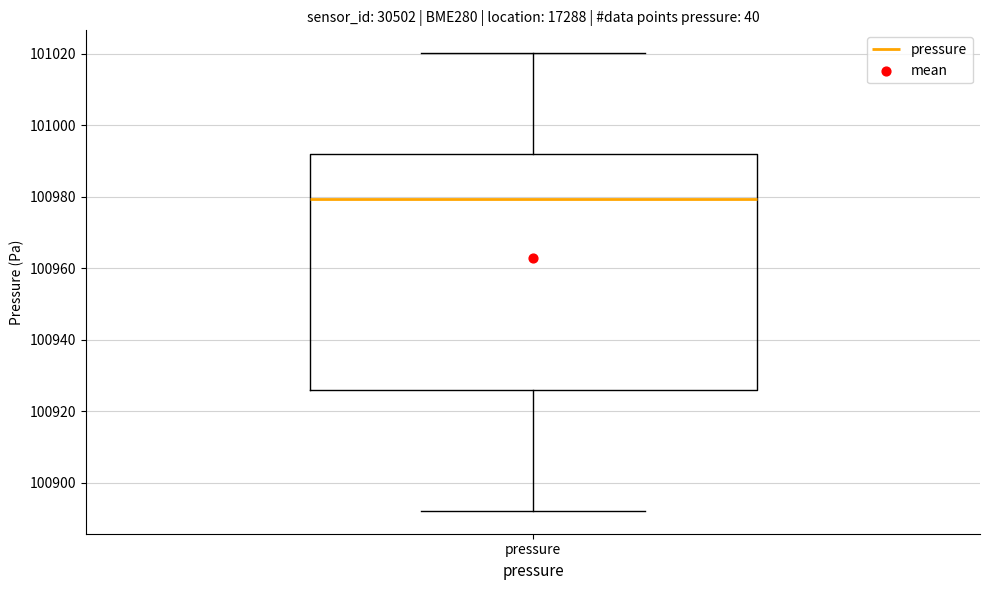

Transcribe this box plot: give where the median line is, the range the box spans, and where the two whiskers end, as read against the y-axis. The values are not printed on the chart, so give them approximately, as read against the axis.

median 100980, box 100926 to 100992, whiskers 100892 to 101020